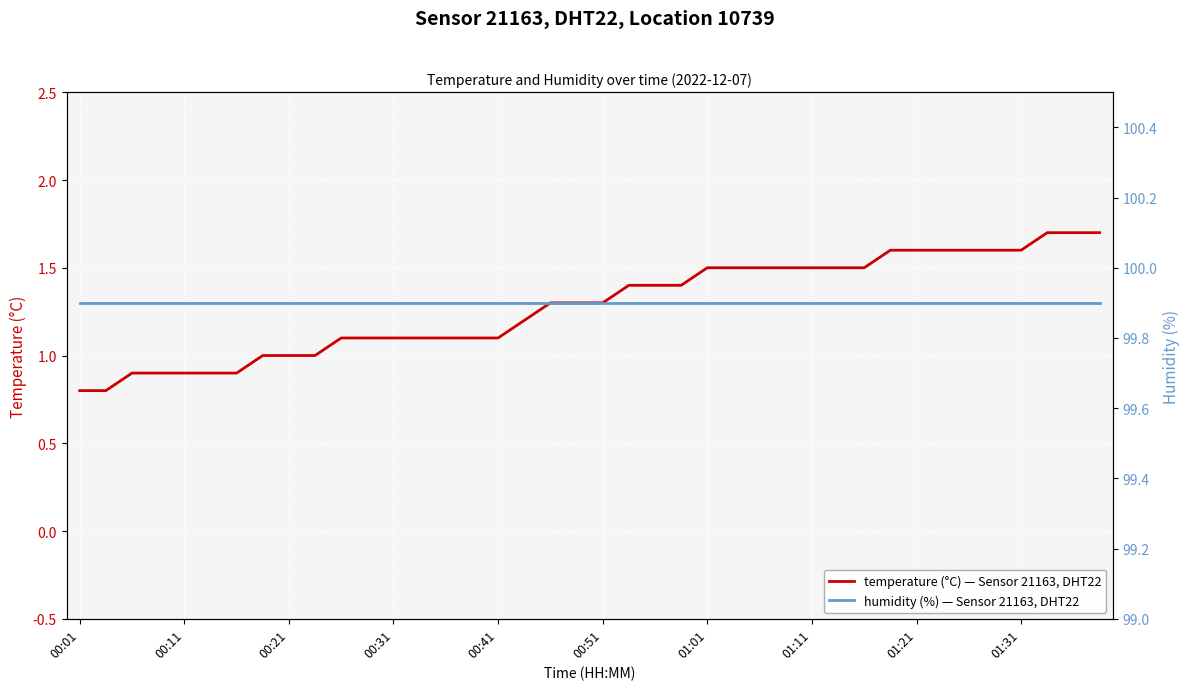

List the series in order of their peak value, highest first.

humidity (%) — Sensor 21163, DHT22, temperature (°C) — Sensor 21163, DHT22